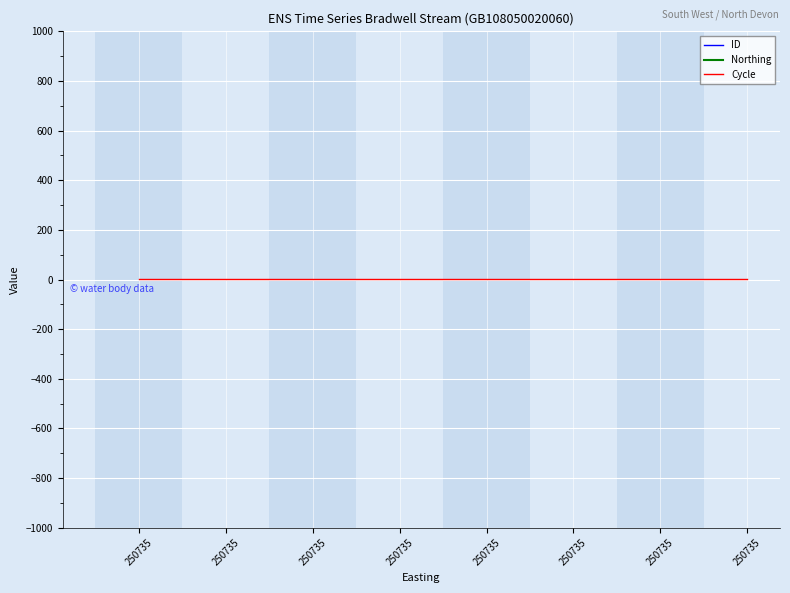

Which category has the lowest value across all series?

250735